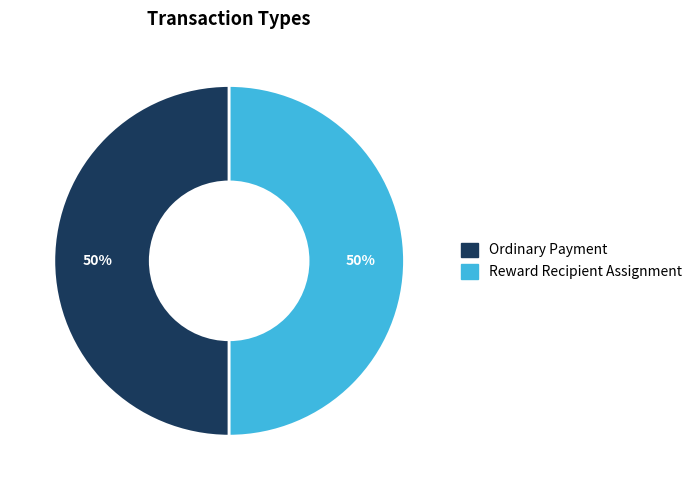

To the nearest percent, what is the average slice percentage?

50%